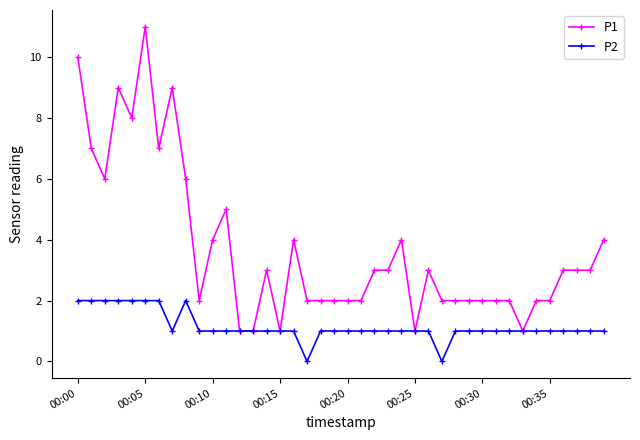

List the series in order of their overall mean, highest first.

P1, P2